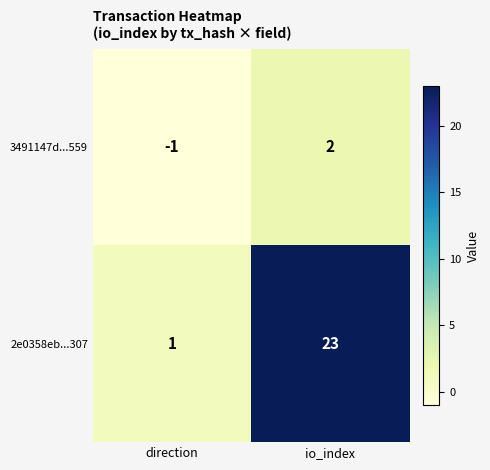

Which label corresponds to the smallest value in the chart?

direction